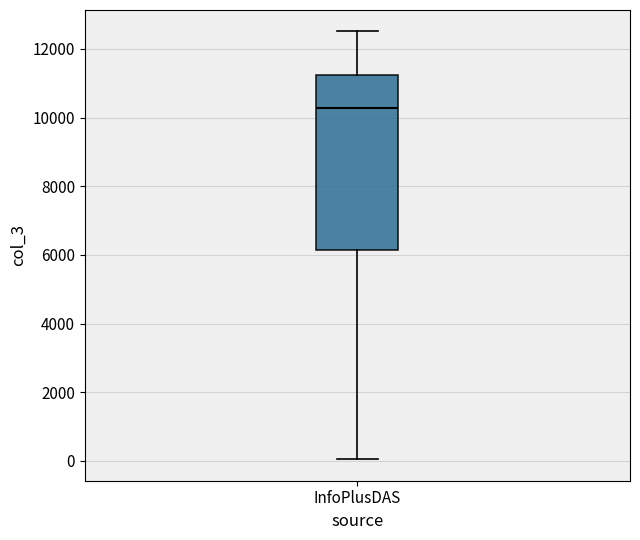

Read this box plot against the y-axis: the position of the median line, the range covered by the box, and the ends of both whiskers. The values are not printed on the chart, so give them approximately, as read against the axis.

median 10200, box 6200 to 11200, whiskers 0 to 12600